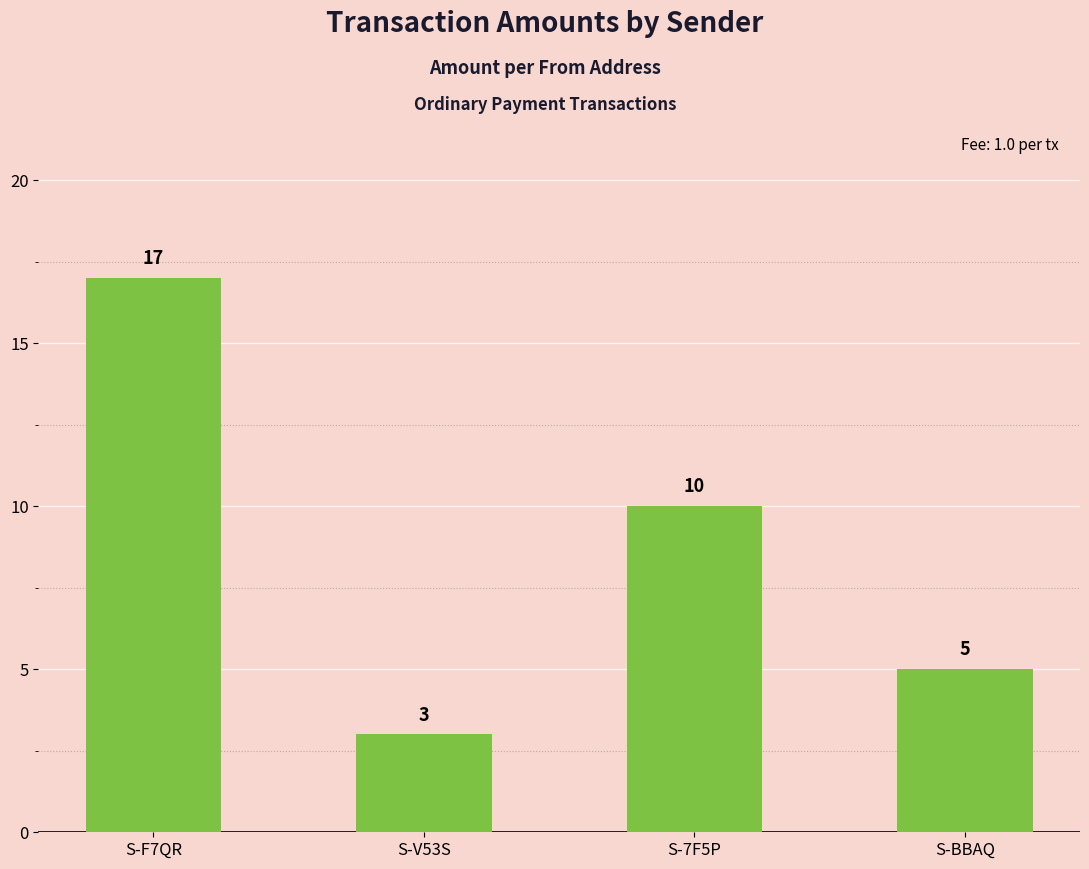

Rank the categories by value from lowest to highest.

S-V53S, S-BBAQ, S-7F5P, S-F7QR